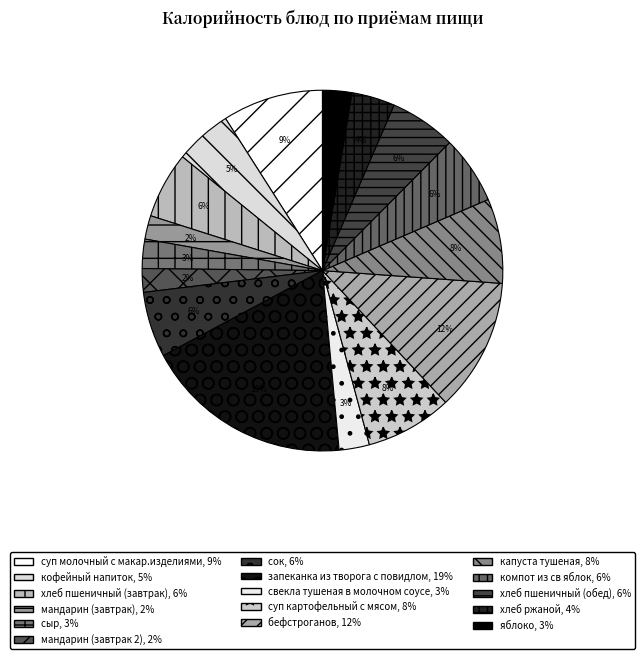

What percentage is the бефстроганов slice, to the nearest percent?

12%